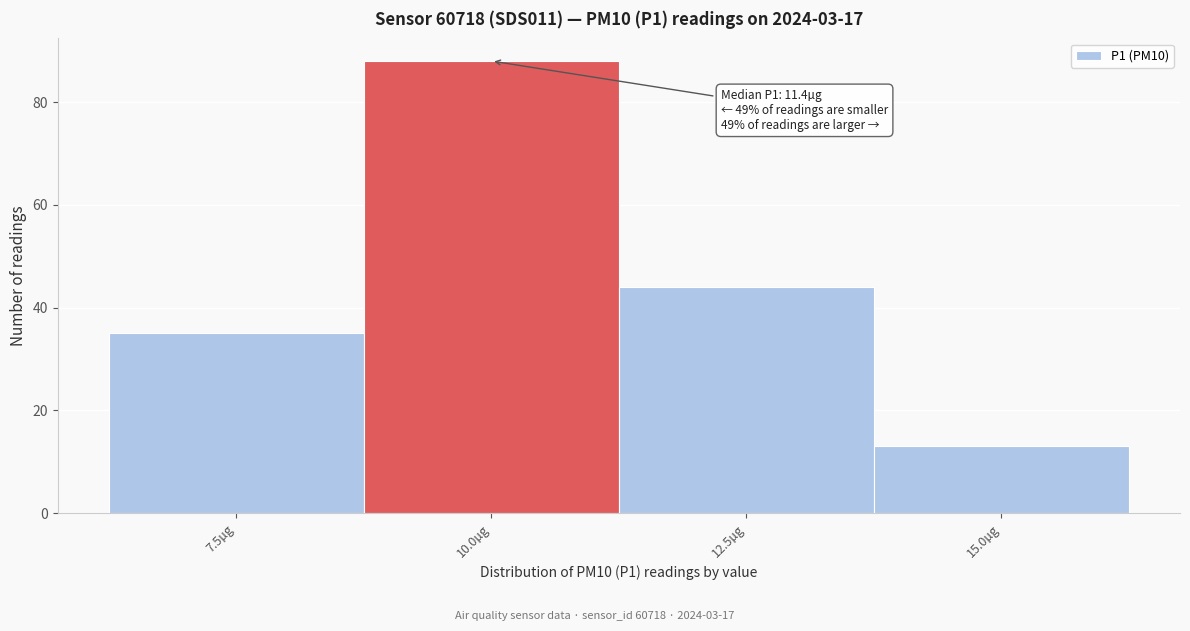

Reading left to right, what are all the values shown in this chart?

35	88	44	13